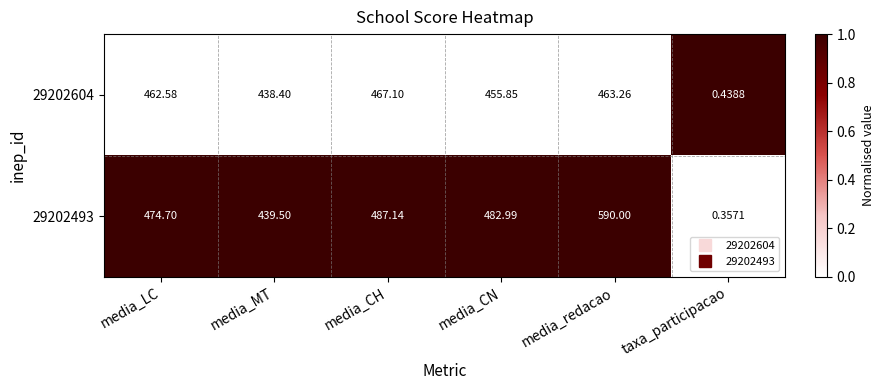

Count the number of categories in the chart.

6